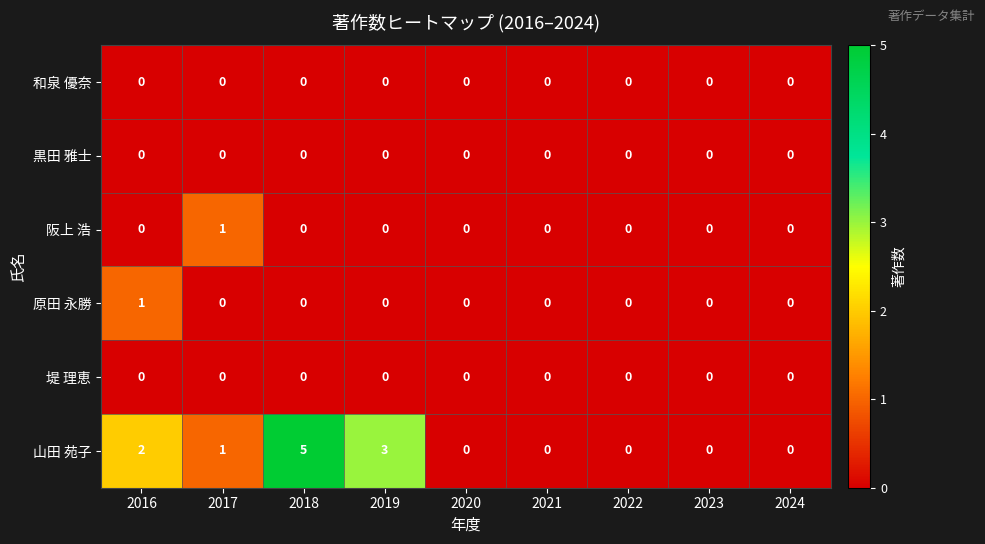

At which category is the sum across all series the highest?

2018